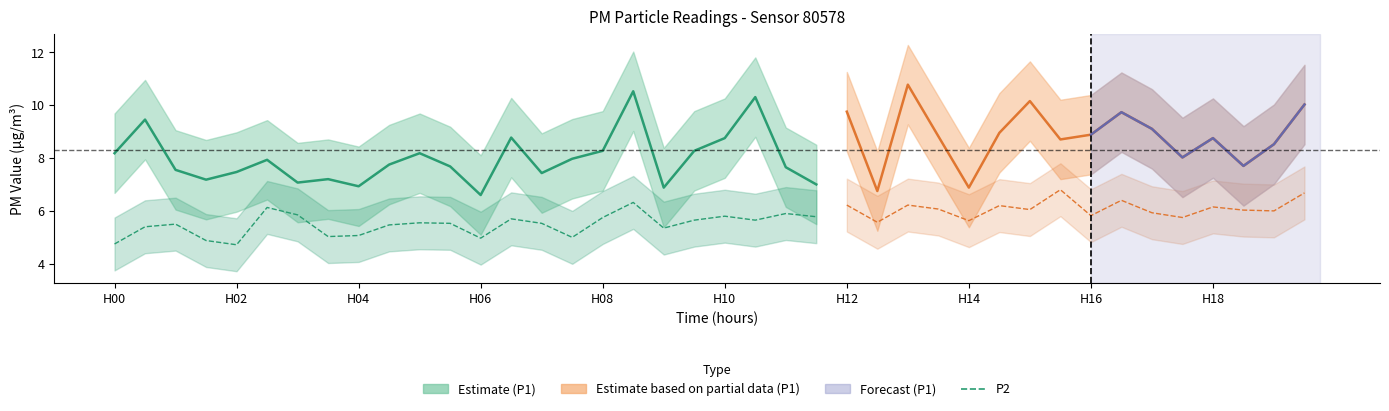

Which series has the largest range (max minus min)?

P1